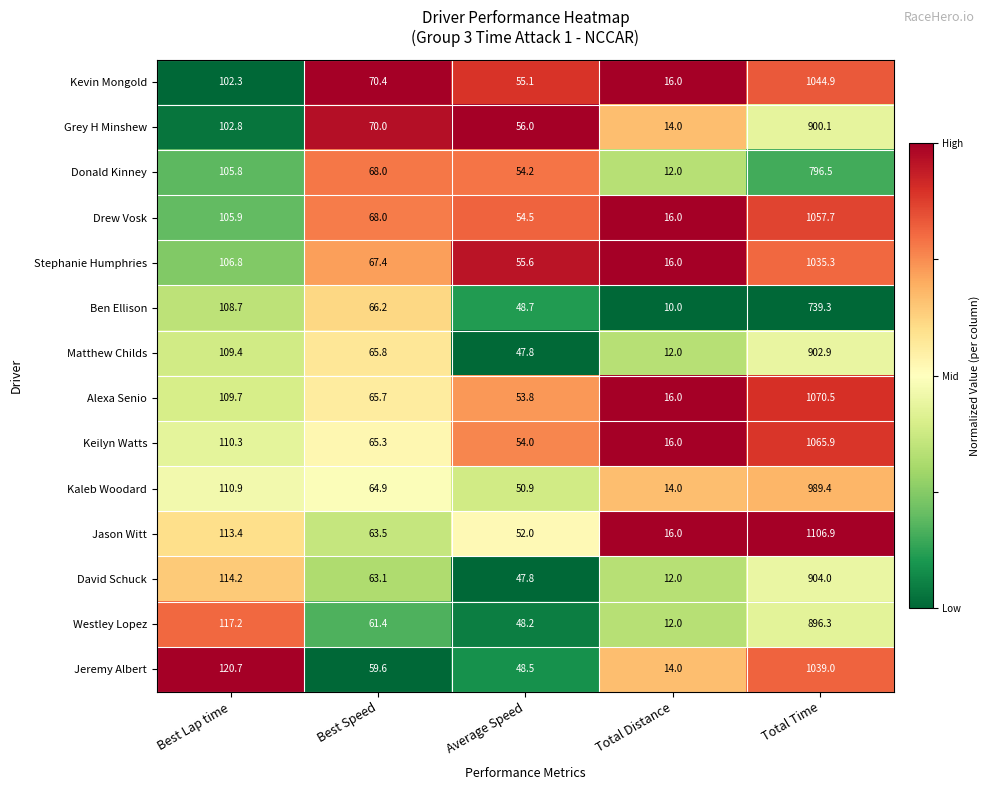

Which series has the largest range (max minus min)?

Jason Witt